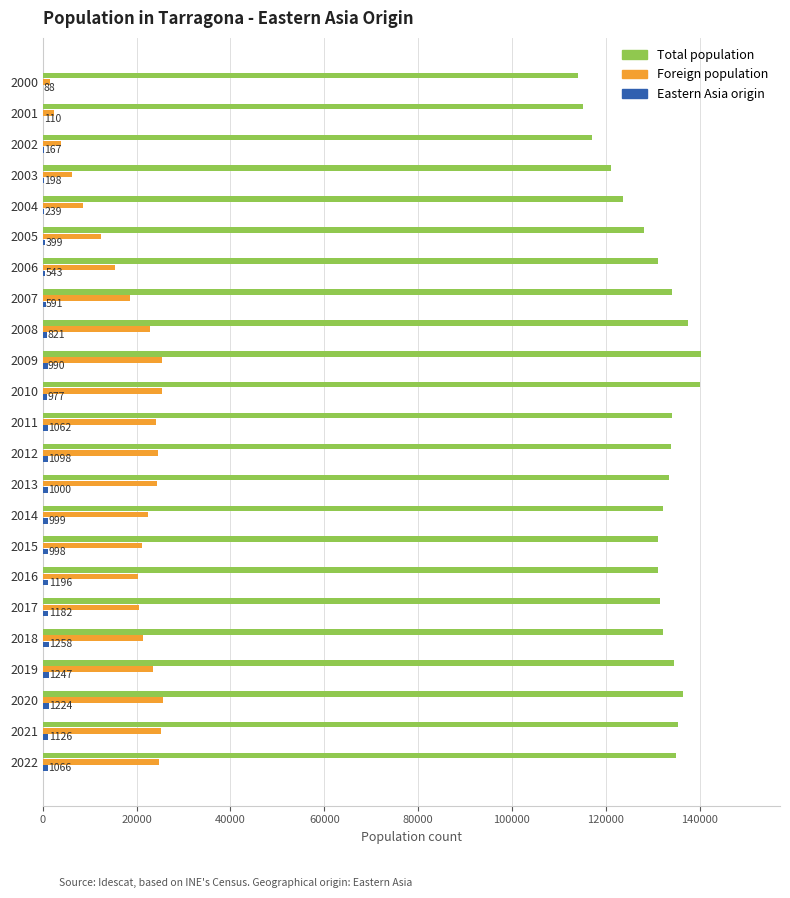

What is the sum of all Foreign population values?

420087